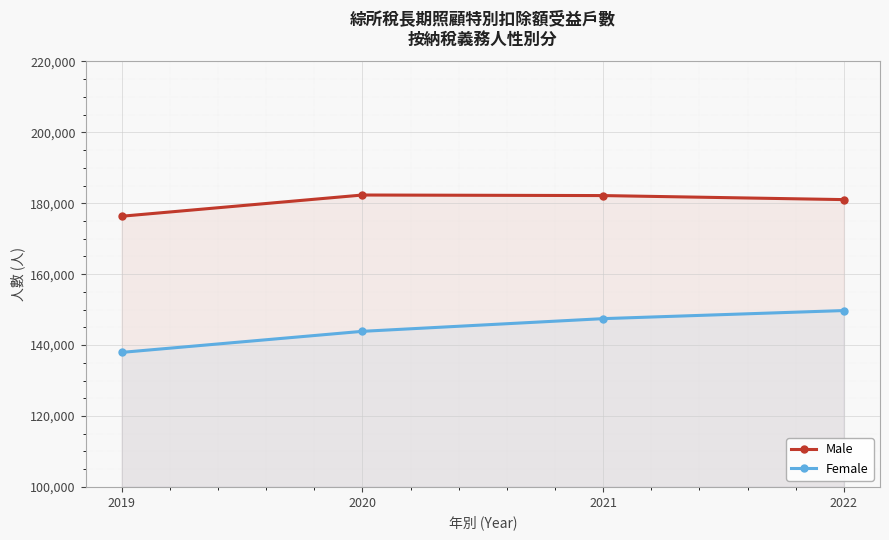

How many lines are shown in the chart?

2